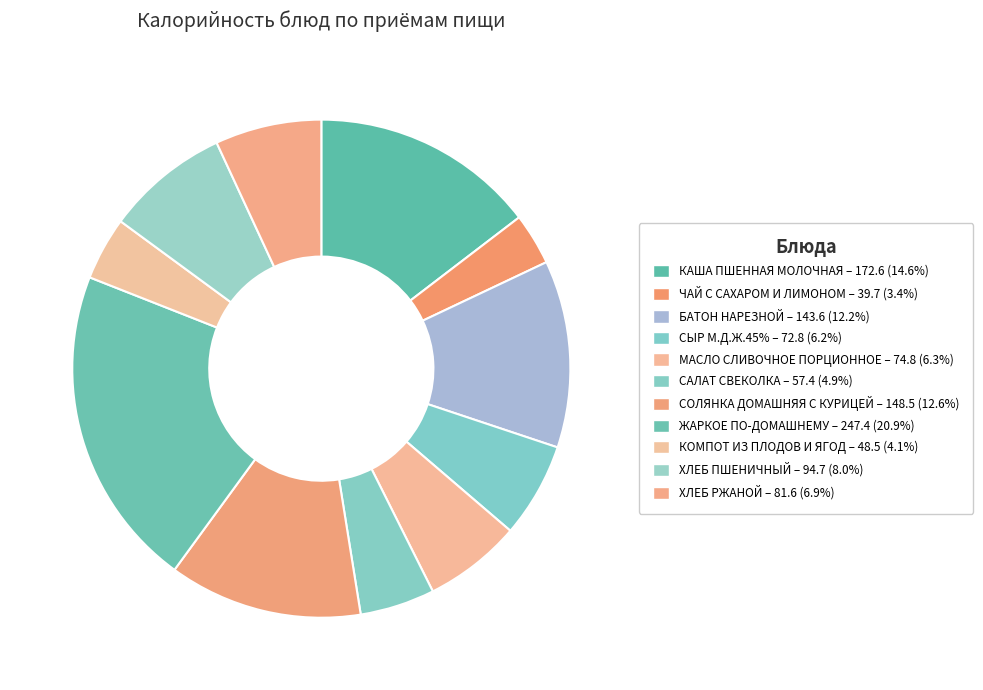

How many slices are in this pie chart?

11